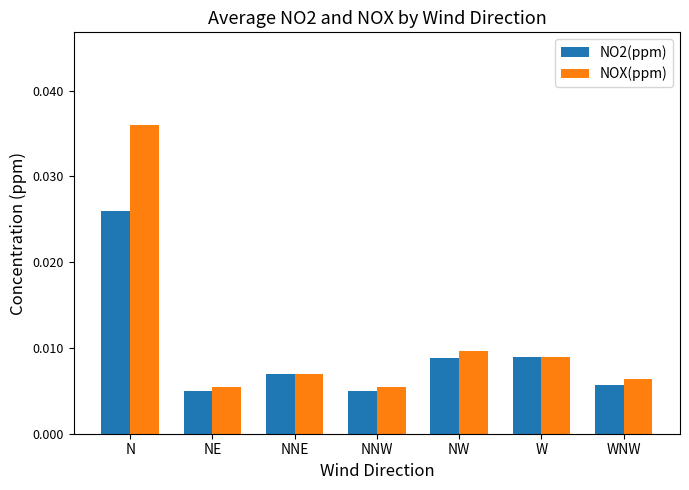

How many bars are there in each group?

2